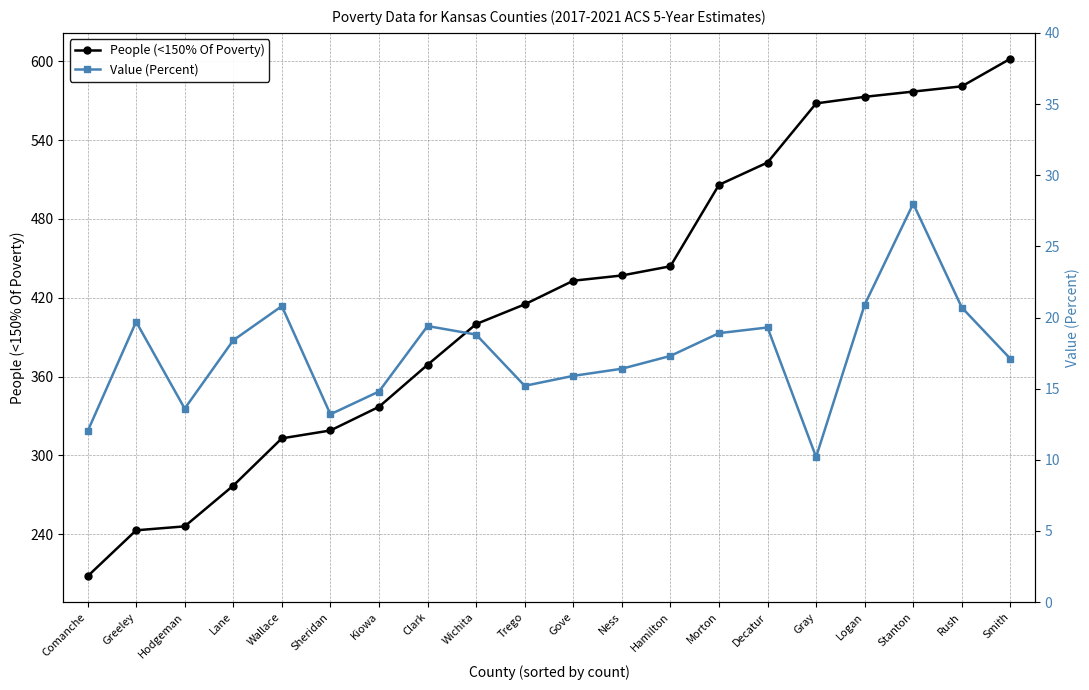

Which label corresponds to the largest value in the chart?

Smith